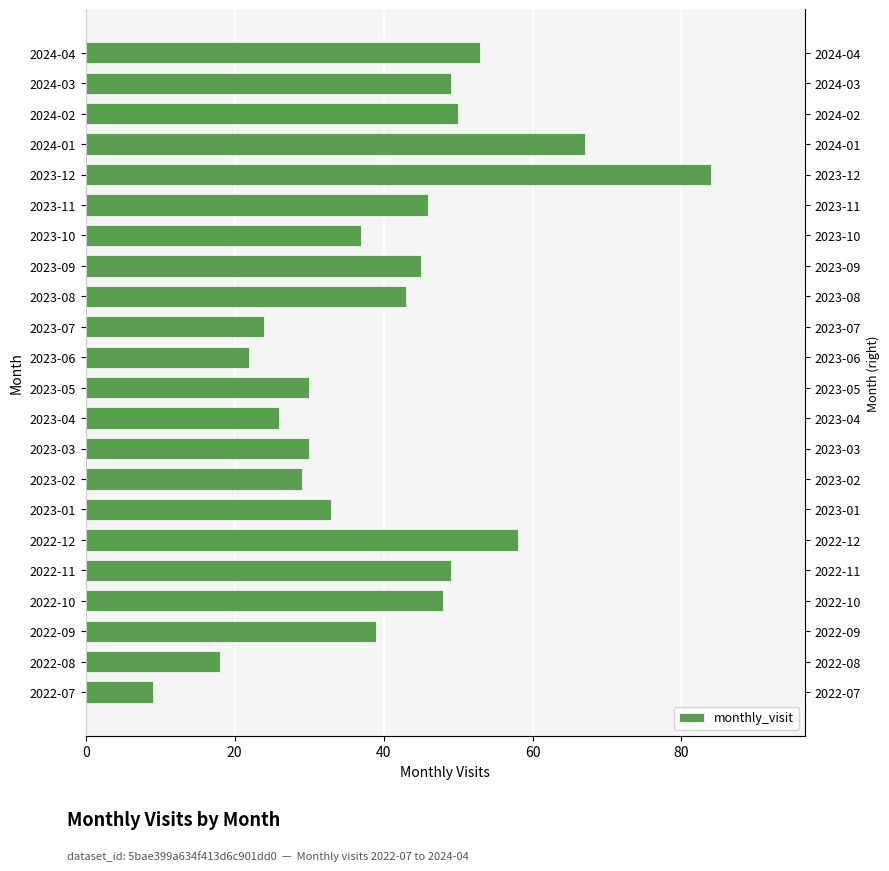

Read the value at 2024-01, to the nearest 5.

65